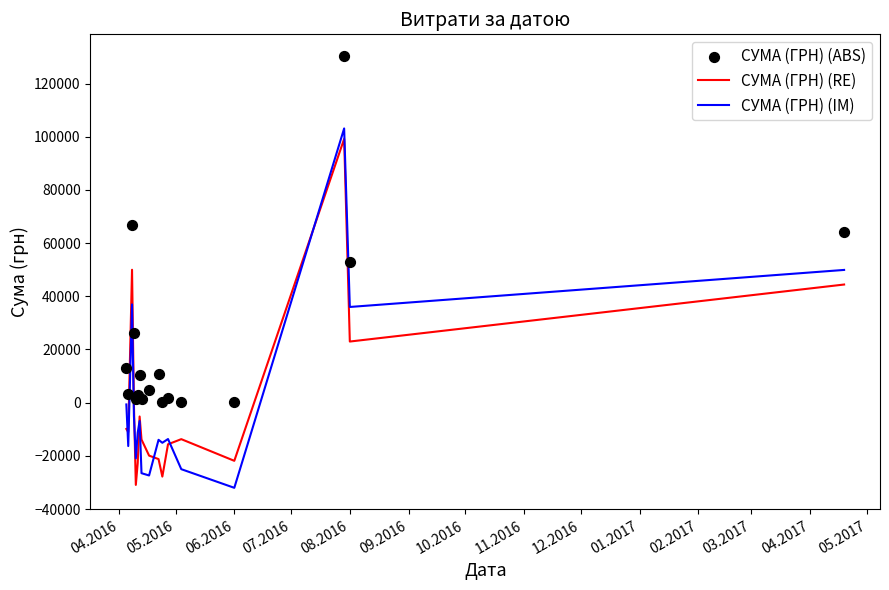

What are all the series names shown in the legend?

СУМА (ГРН) (RE), СУМА (ГРН) (IM), СУМА (ГРН) (ABS)